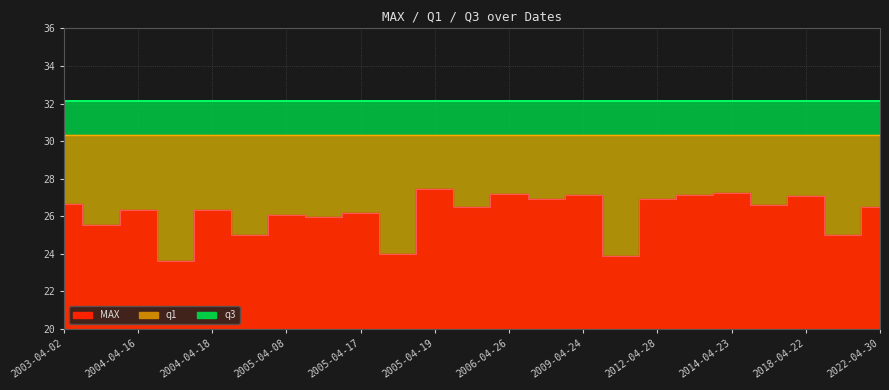

The q3 series shows 20.6 at 2022-04-30. True or false?

False